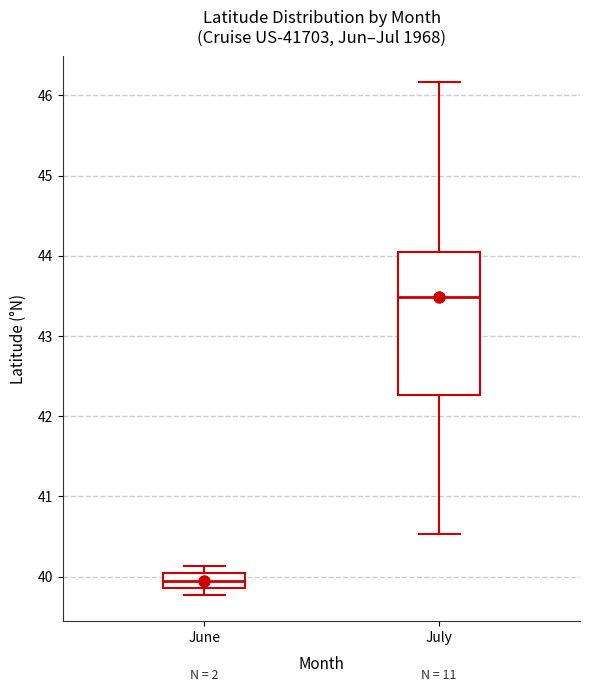

Which box has the highest median line?

July